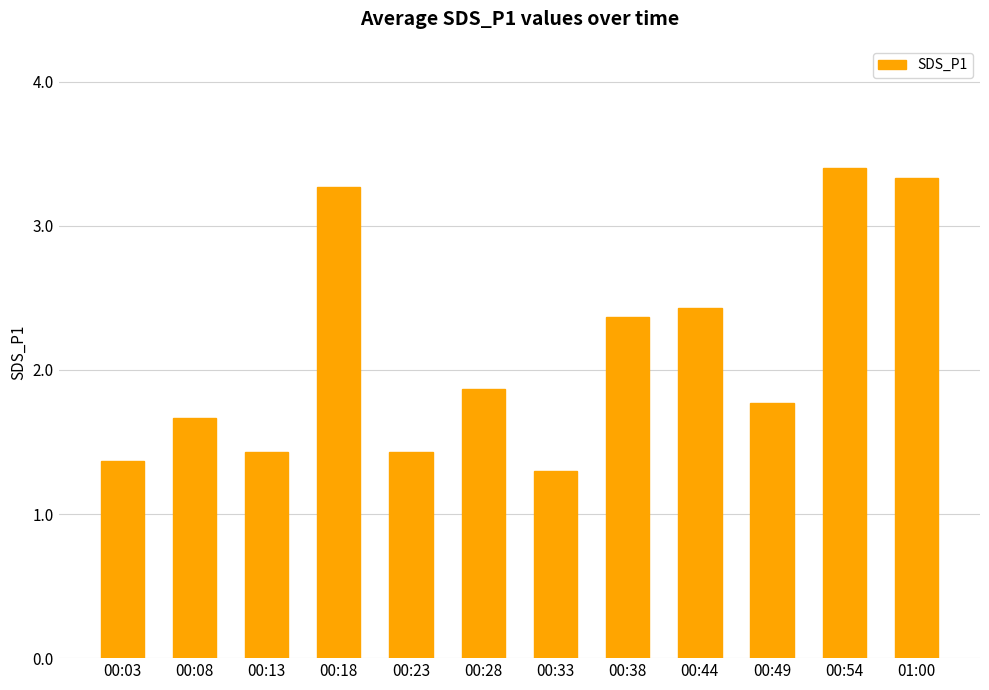

Where is the data nearest to the value 2?

00:28